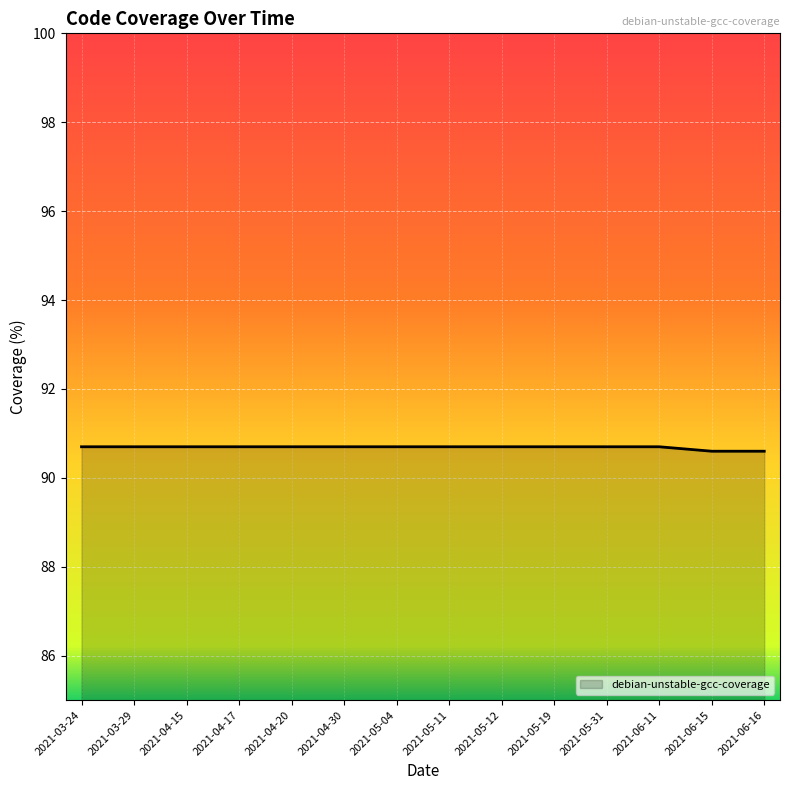

What position from the left is 2021-05-11?

8